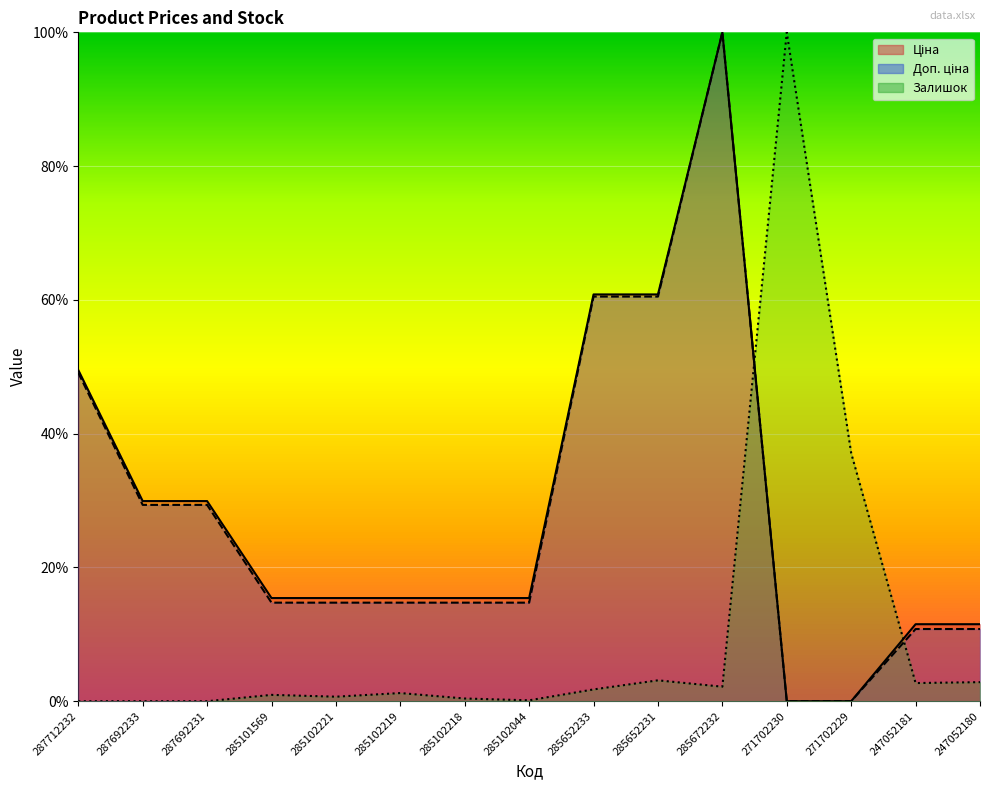

What position from the right is 287692233?

14